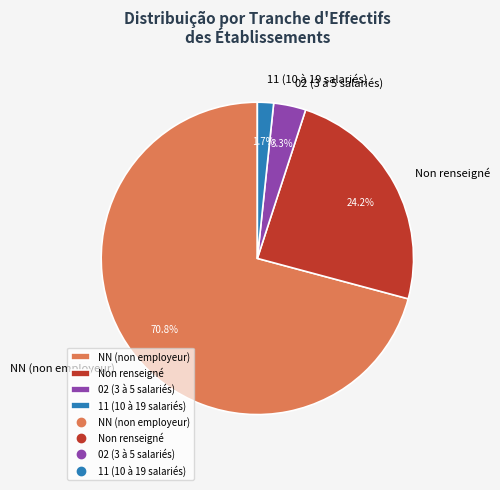

Count the number of slices in the pie.

4